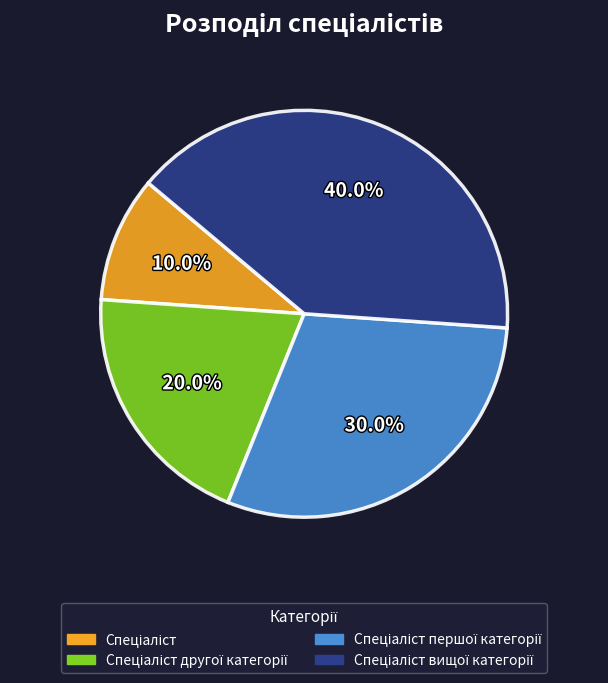

Is there any slice that represents more than half of the pie?

No